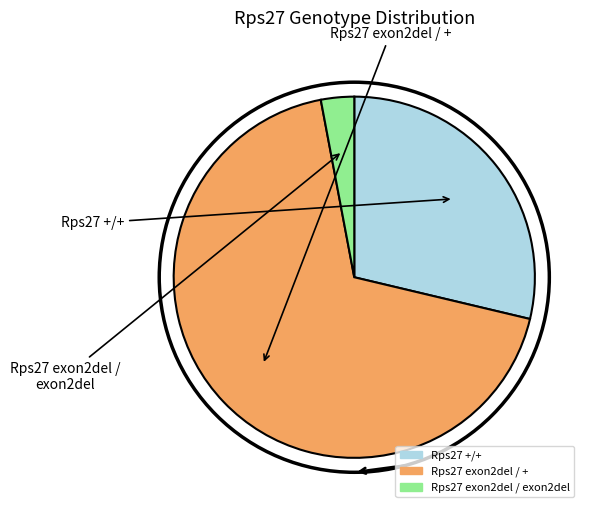

What is the smallest slice in the pie chart?

Rps27 exon2del / exon2del